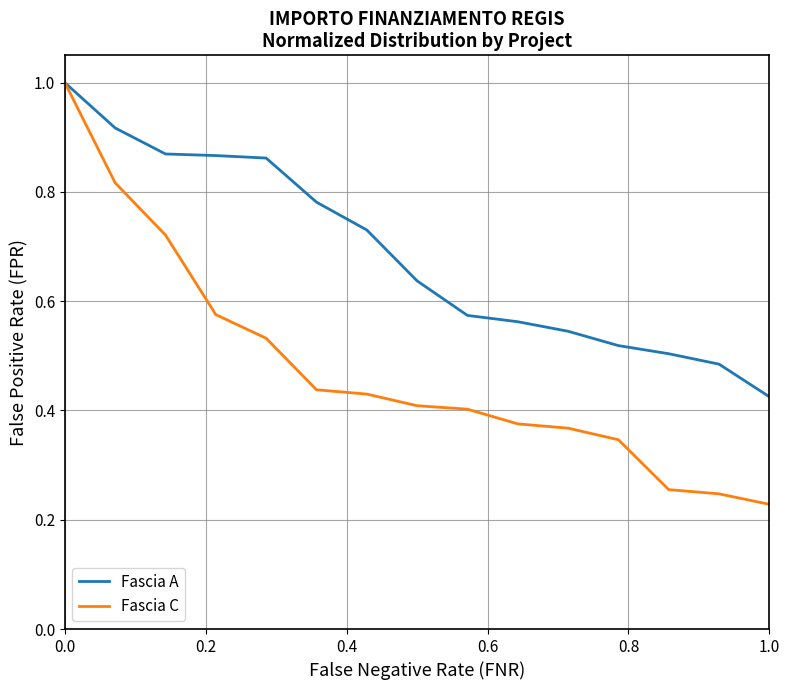

Which series has the largest range (max minus min)?

Fascia C